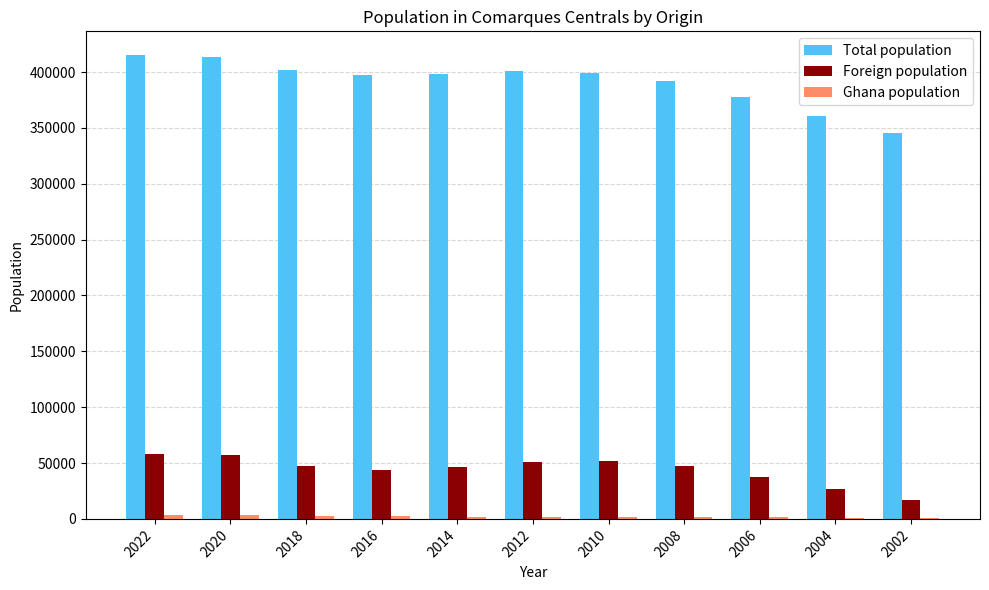

Does the chart contain stacked bars?

No